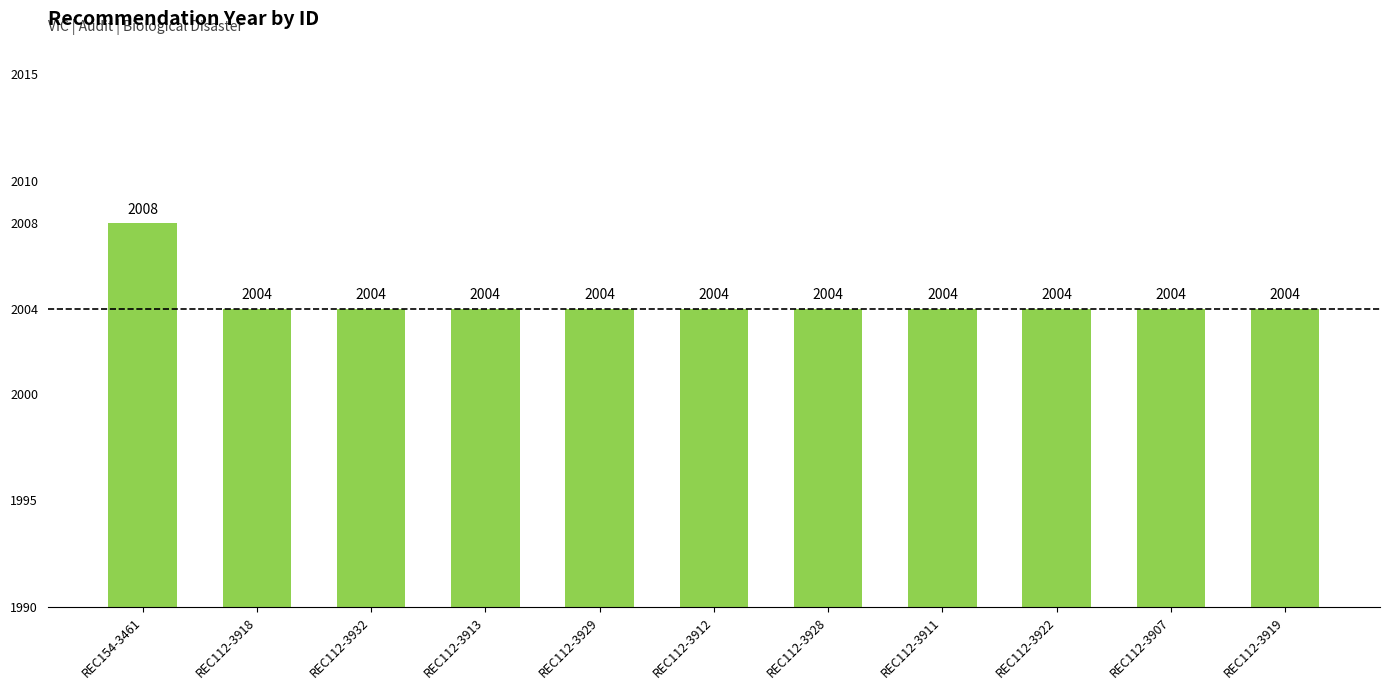

What position from the right is REC154-3461?

11